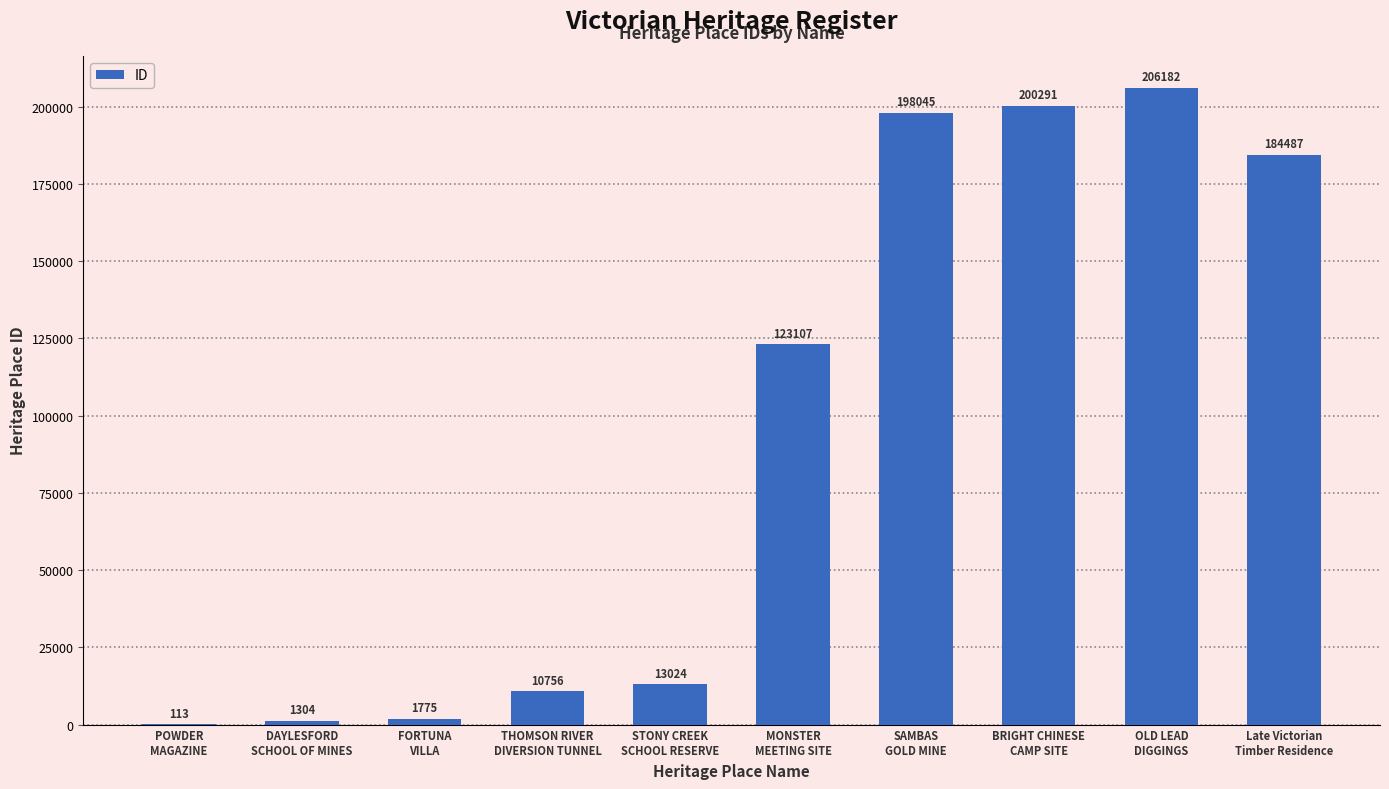

What is the greatest value displayed?

206182